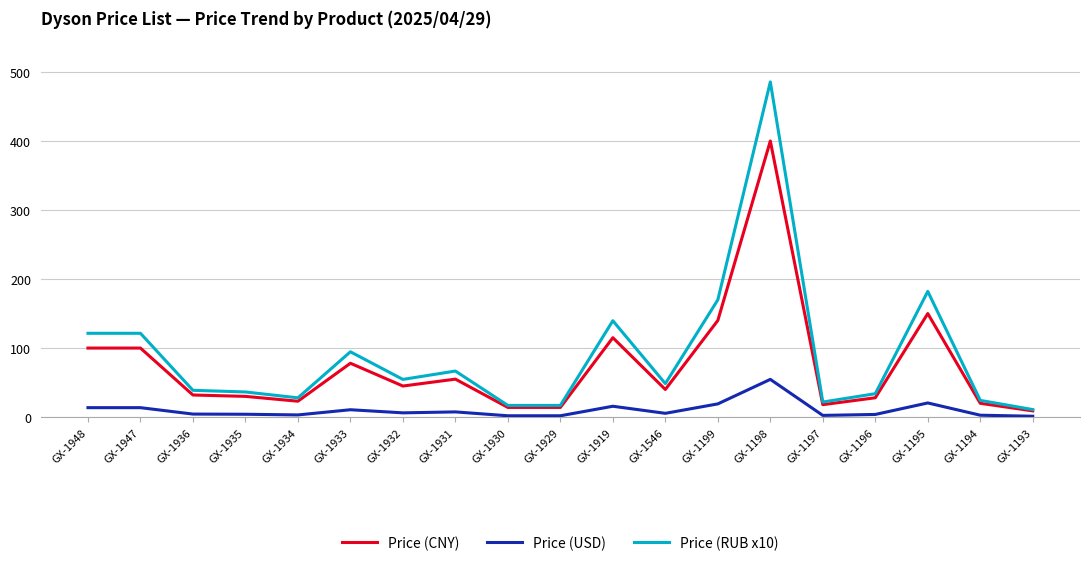

Is the value of Price (USD) at GX-1198 greater than the value of Price (CNY) at GX-1197?

Yes